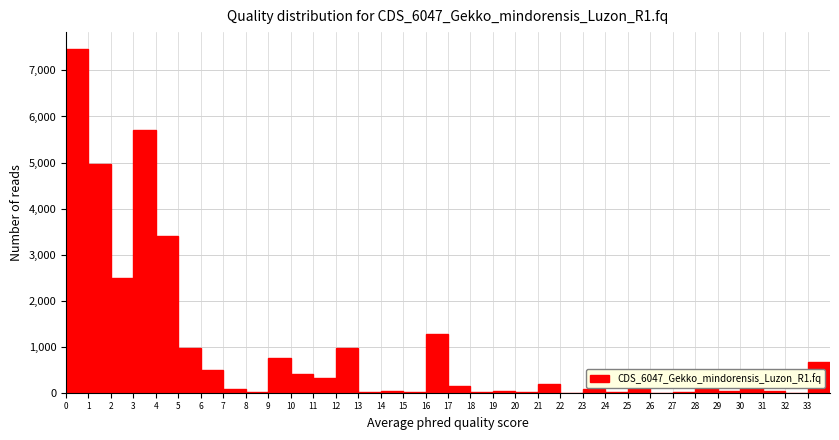

How tall is the bar that spans 9 to 10 on the x-axis? The values are not printed on the chart, so give them approximately, as read against the axis.

700